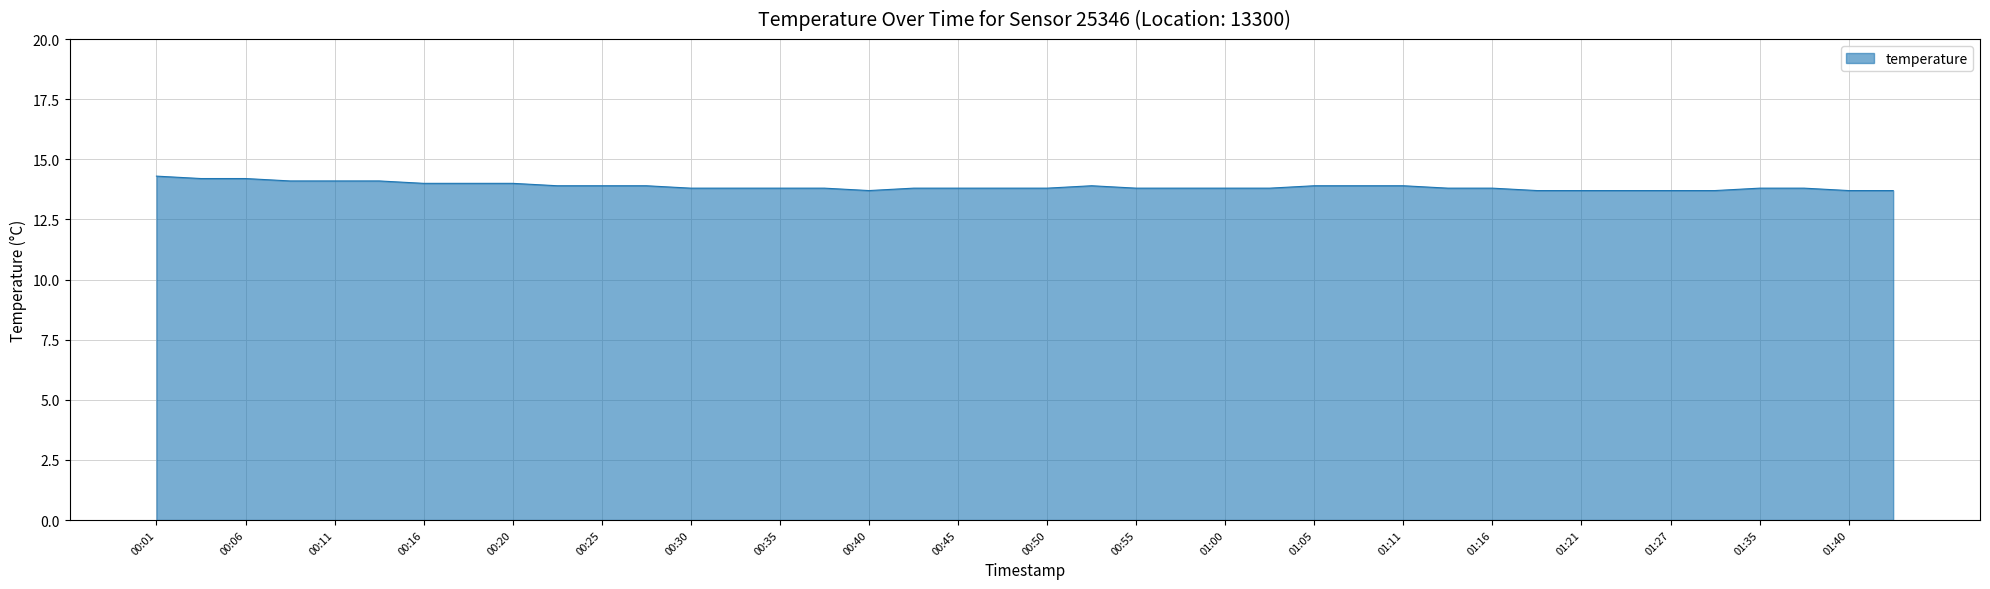

What is the difference between the maximum and minimum values?

0.6